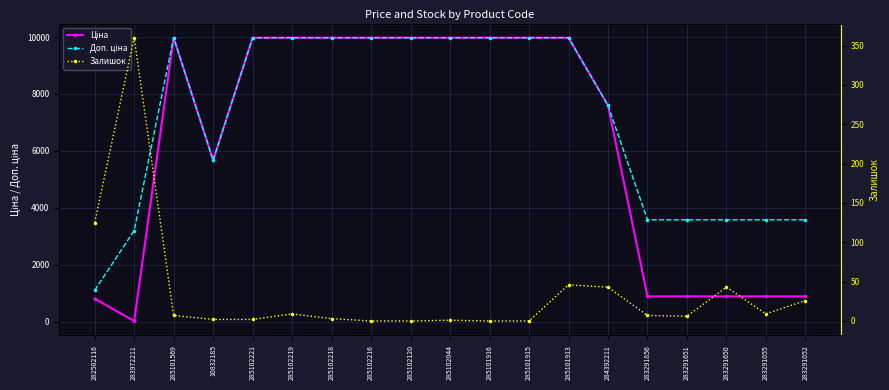

What is the total value across all series at 285102120?

19950.0